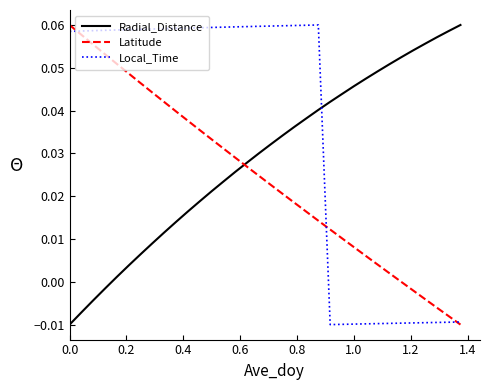

List the series in order of their overall mean, highest first.

Local_Time, Radial_Distance, Latitude